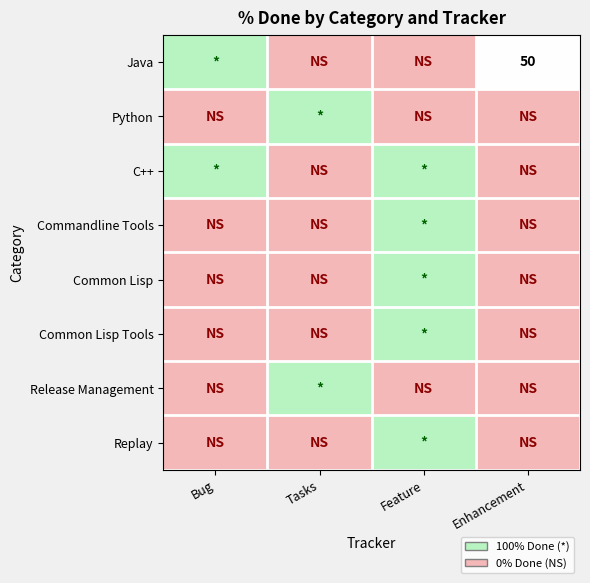

How many series are shown in this chart?

8